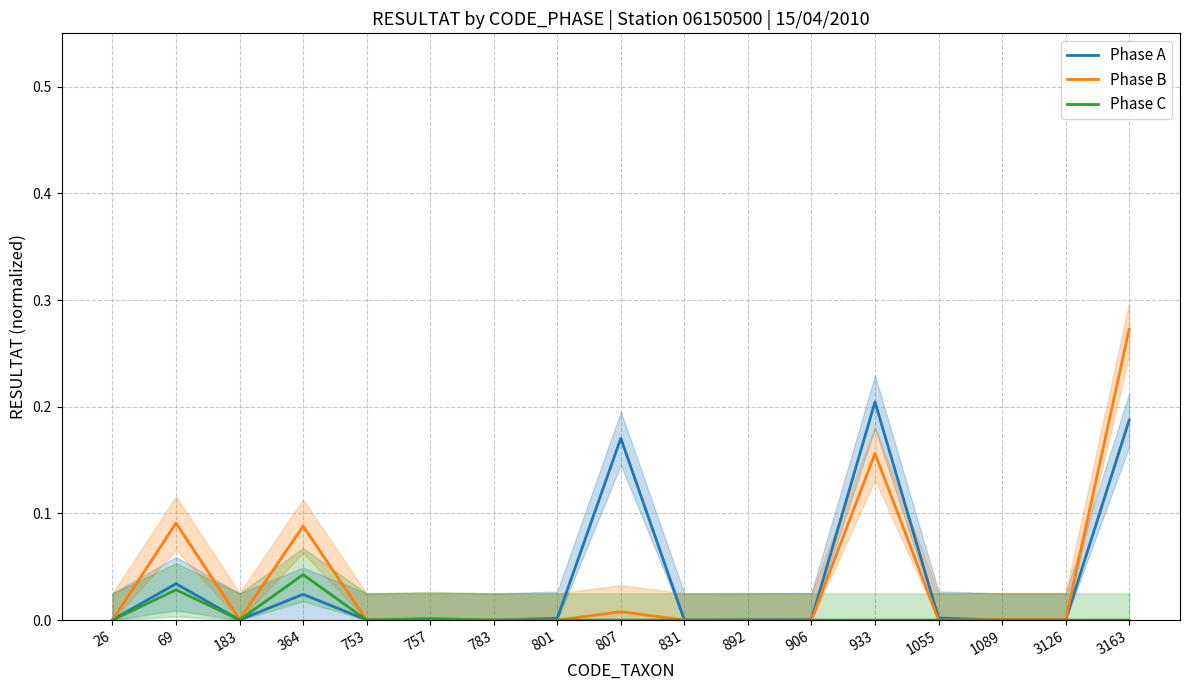

Reading left to right, extract all data points from this chart.

Phase A: 26=0.0	69=0.0	183=0.0	364=0.0	753=0.0	757=0.0	783=0.0	801=0.0	807=0.2	831=0.0	892=0.0	906=0.0	933=0.2	1055=0.0	1089=0.0	3126=0.0	3163=0.2
Phase B: 26=0.0	69=0.1	183=0.0	364=0.1	753=0.0	757=0.0	783=0.0	801=0.0	807=0.0	831=0.0	892=0.0	906=0.0	933=0.2	1055=0.0	1089=0.0	3126=0.0	3163=0.3
Phase C: 26=0.0	69=0.0	183=0.0	364=0.0	753=0.0	757=0.0	783=0.0	801=0.0	807=0.0	831=0.0	892=0.0	906=0.0	933=0.0	1055=0.0	1089=0.0	3126=0.0	3163=0.0